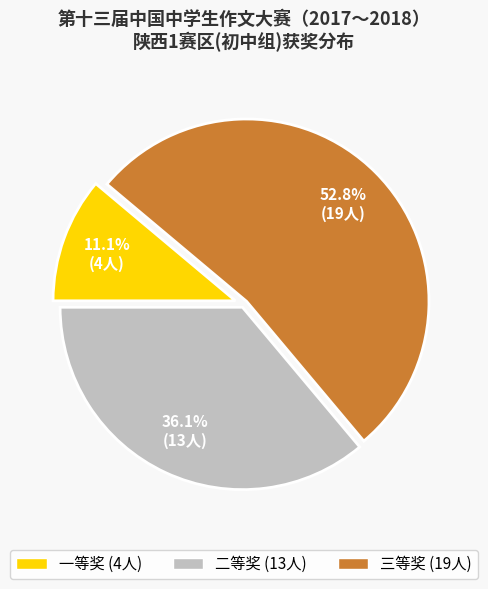

The 三等奖 slice represents 64% of the pie. True or false?

False